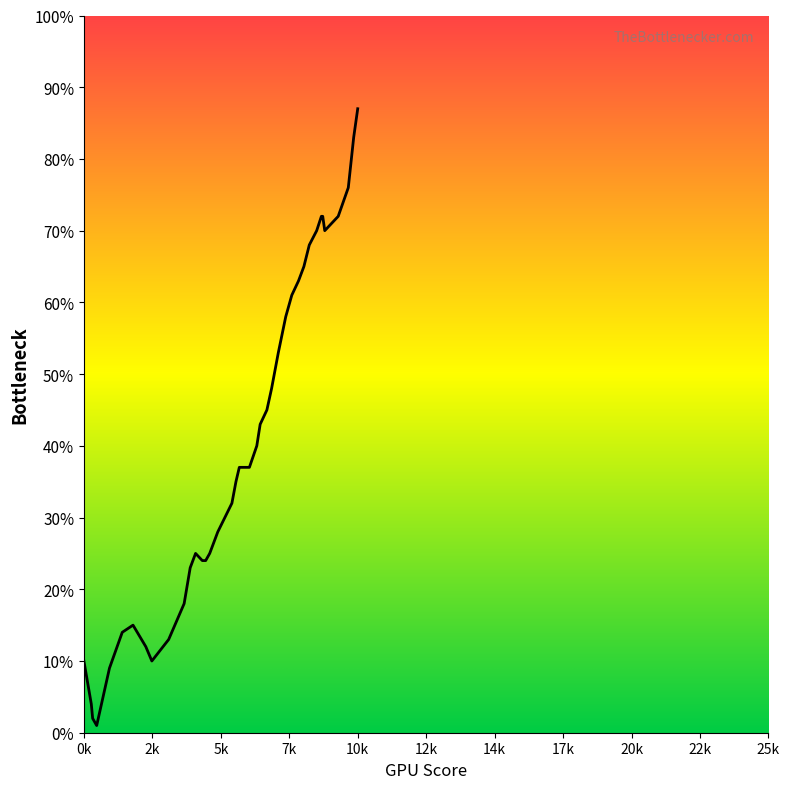

Read the value at 220, to the nearest 10.

30